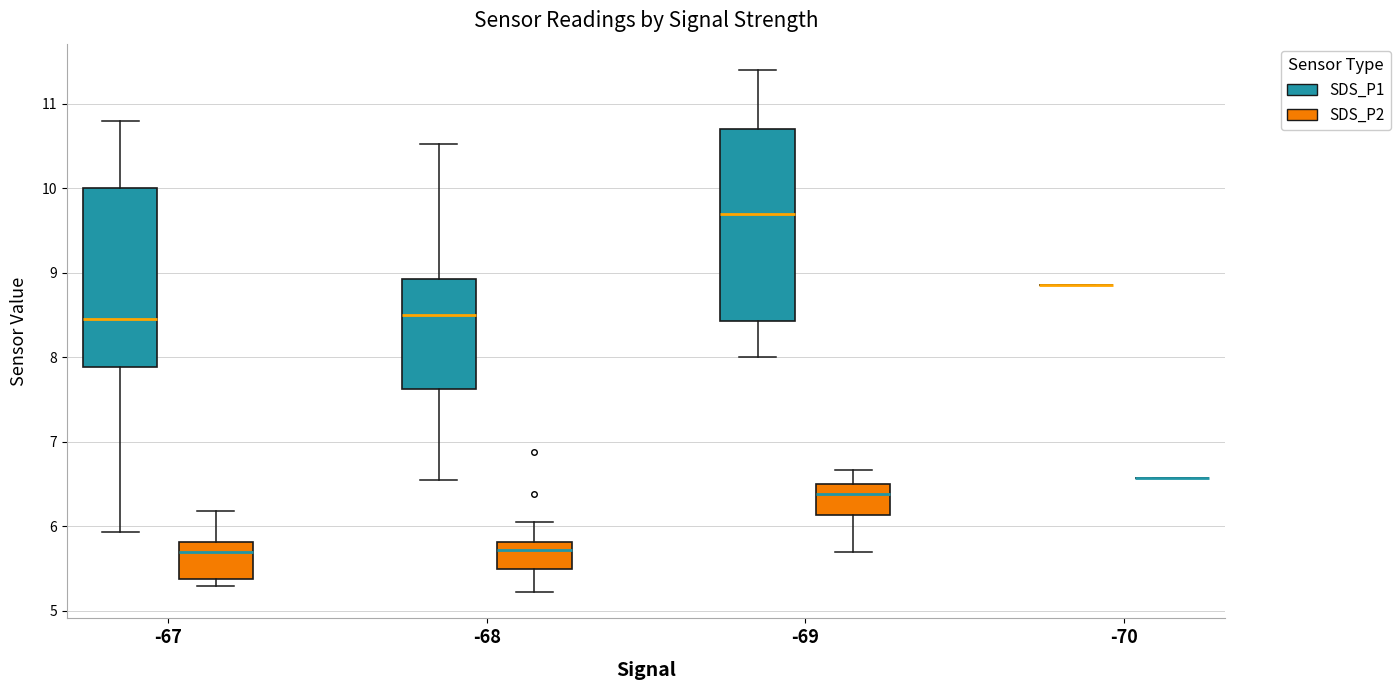

Reading left to right, read every box against the y-axis: the position of its median line, the range the box covers, and the ends of its whiskers. The values are not printed on the chart, so give them approximately, as read against the axis.

-67 (SDS_P1): median 8.5, box 7.9 to 10.0, whiskers 5.9 to 10.8
-67 (SDS_P2): median 5.7, box 5.4 to 5.8, whiskers 5.3 to 6.2
-68 (SDS_P1): median 8.5, box 7.6 to 8.9, whiskers 6.6 to 10.5
-68 (SDS_P2): median 5.7, box 5.5 to 5.8, whiskers 5.2 to 6.1
-69 (SDS_P1): median 9.7, box 8.4 to 10.7, whiskers 8.0 to 11.4
-69 (SDS_P2): median 6.4, box 6.1 to 6.5, whiskers 5.7 to 6.7
-70 (SDS_P1): box collapsed to a line at 8.9, whiskers 8.9 to 8.9
-70 (SDS_P2): box collapsed to a line at 6.6, whiskers 6.6 to 6.6